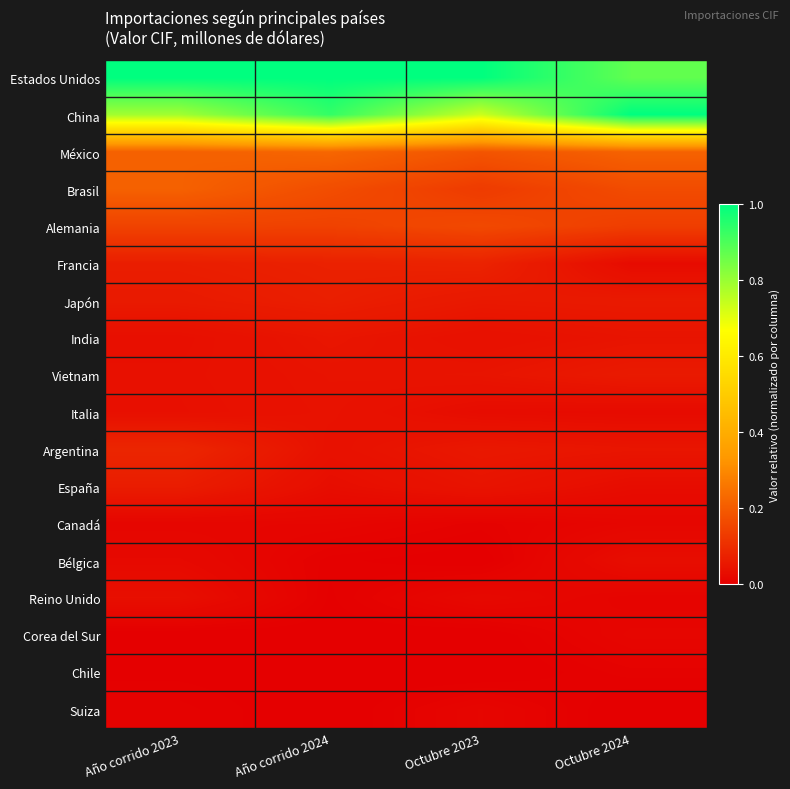

At which category is the sum across all series the highest?

Año corrido 2024